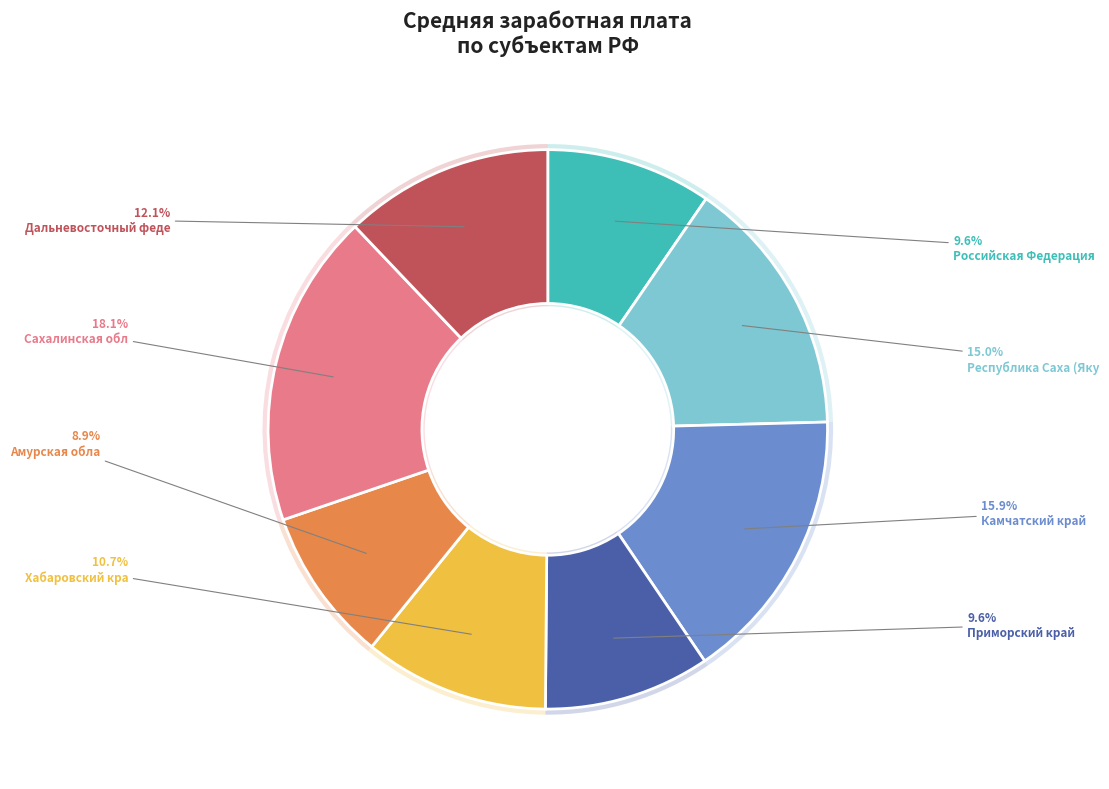

The Приморский край slice represents 23% of the pie. True or false?

False